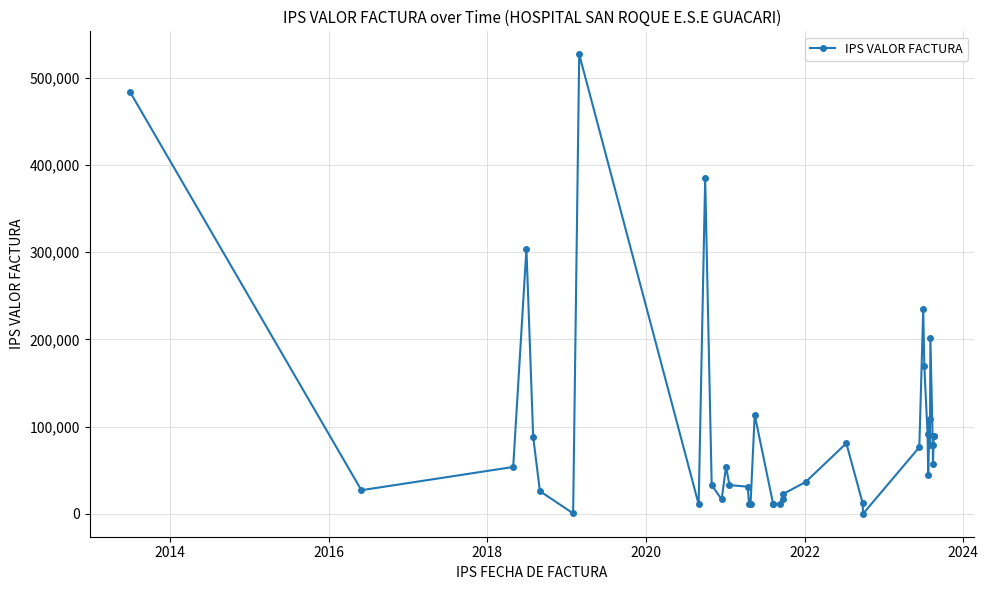

How many data points does each series have?

39